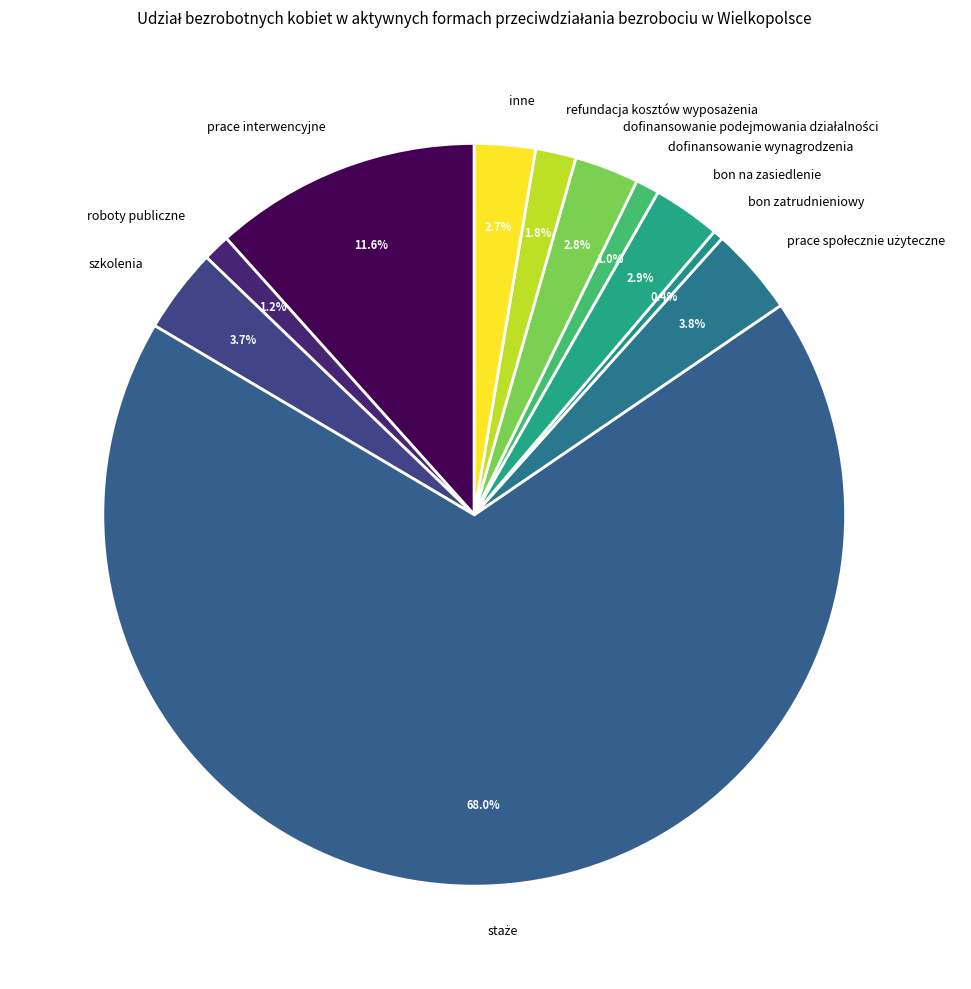

Is the sum of dofinansowanie wynagrodzenia and szkolenia greater than half?

No